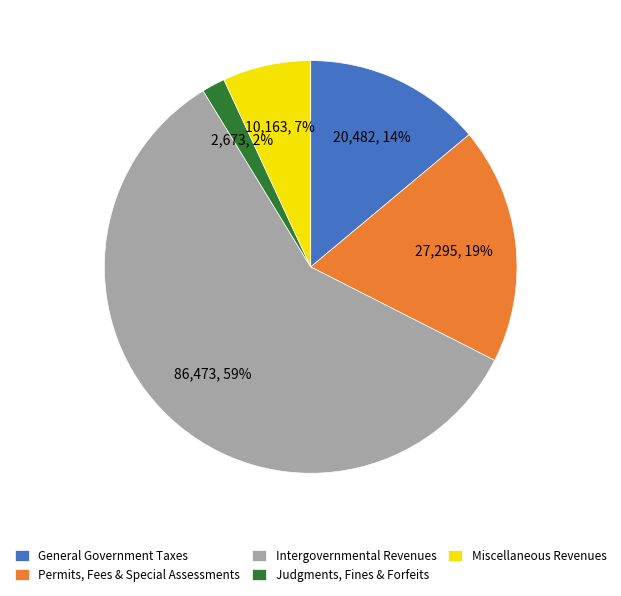

Between General Government Taxes and Intergovernmental Revenues, which is larger?

Intergovernmental Revenues